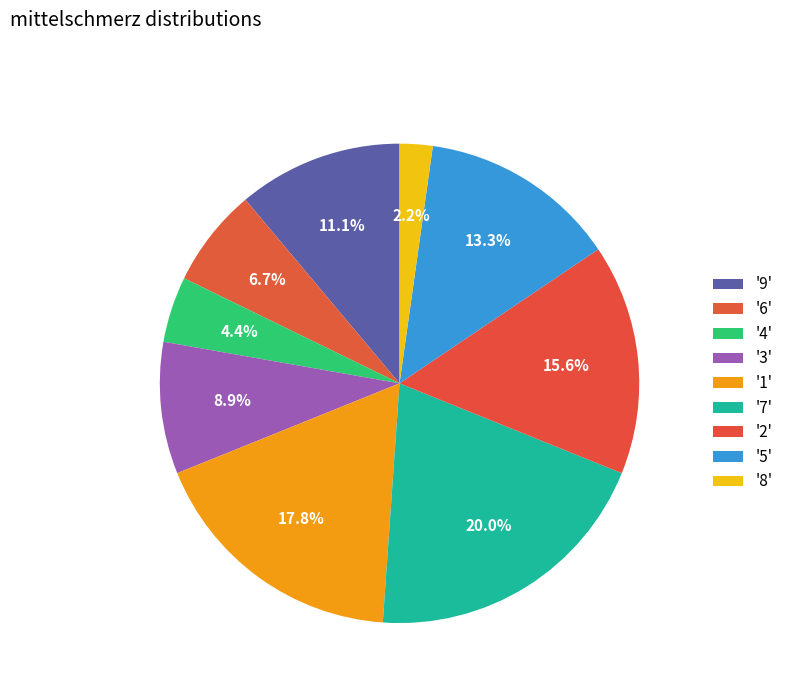

How many slices are in this pie chart?

9